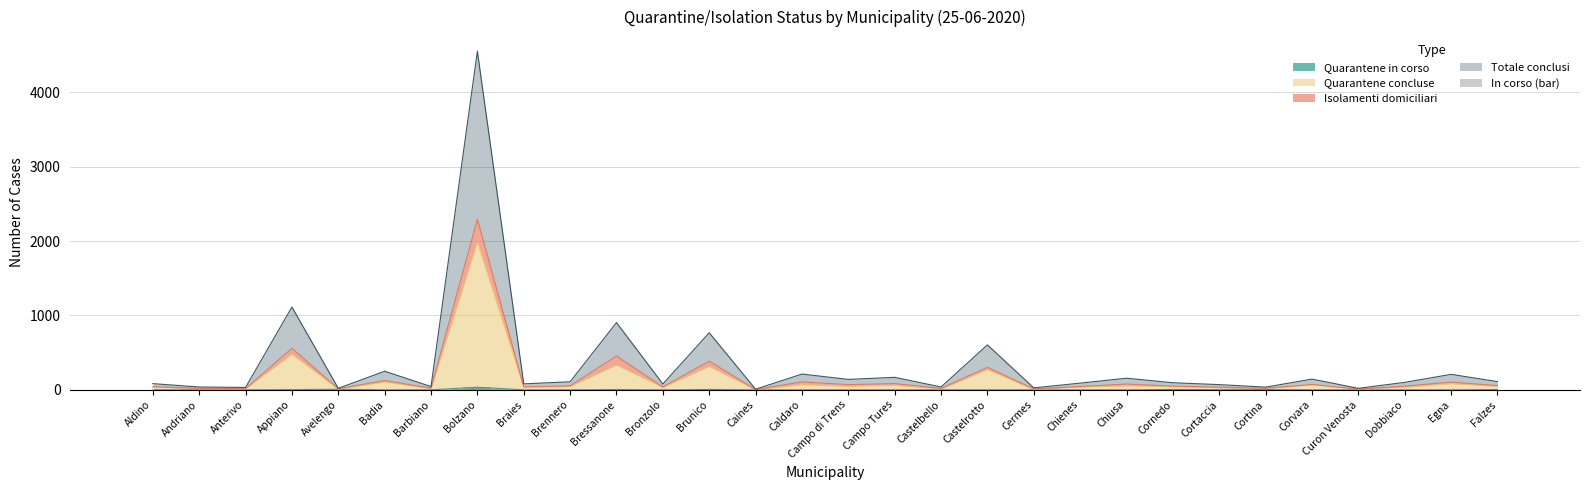

What position from the right is Bolzano?

23